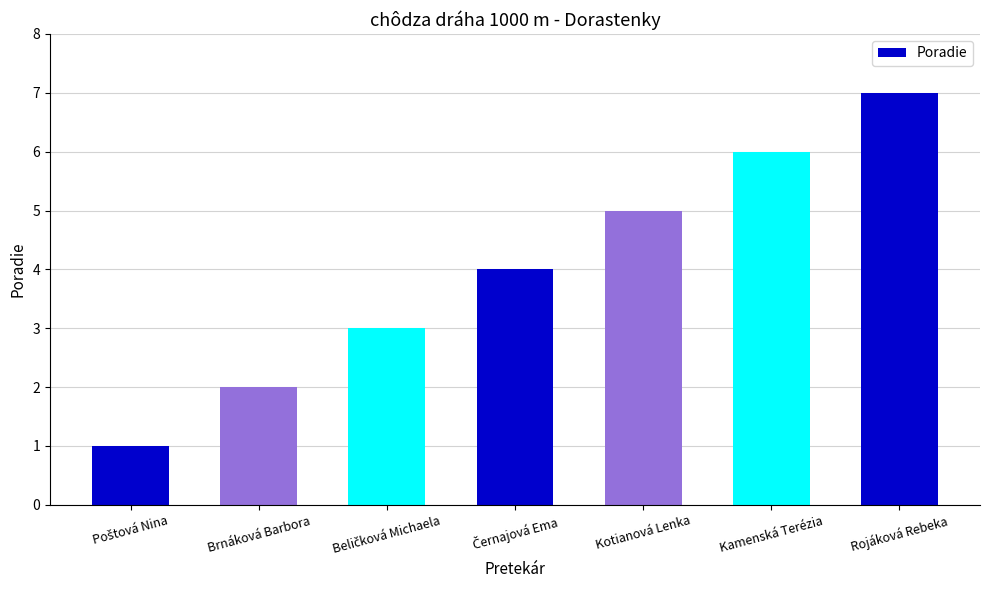

How many values are below 4?

3